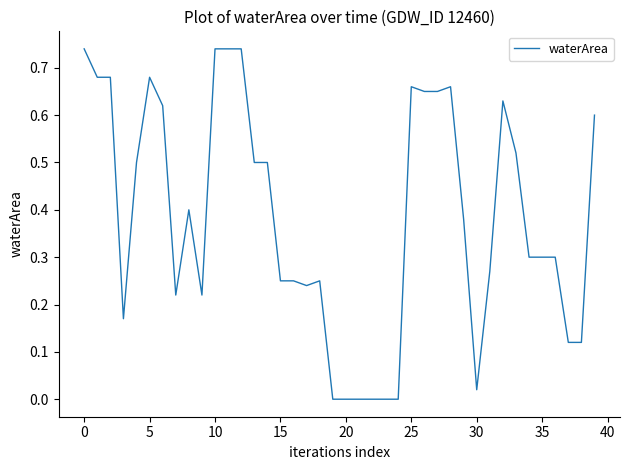

True or false: there are more than 2 points higher than both neighbors.

True